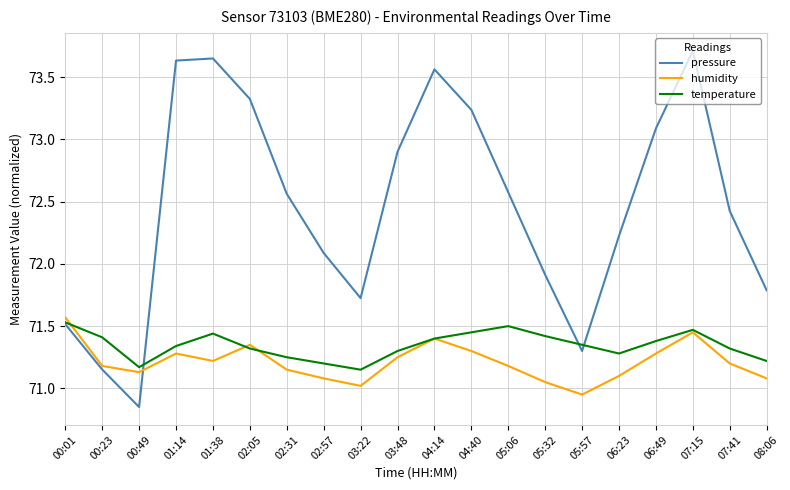

Does the chart display data point markers on the line(s)?

No